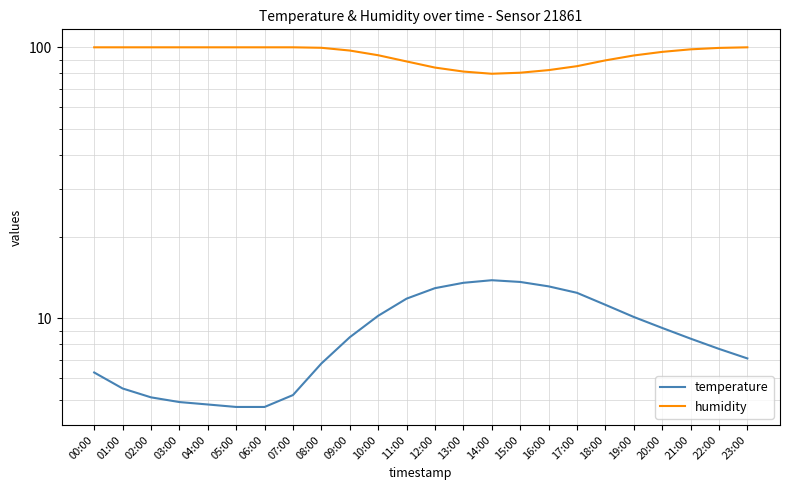

What are all the series names shown in the legend?

temperature, humidity